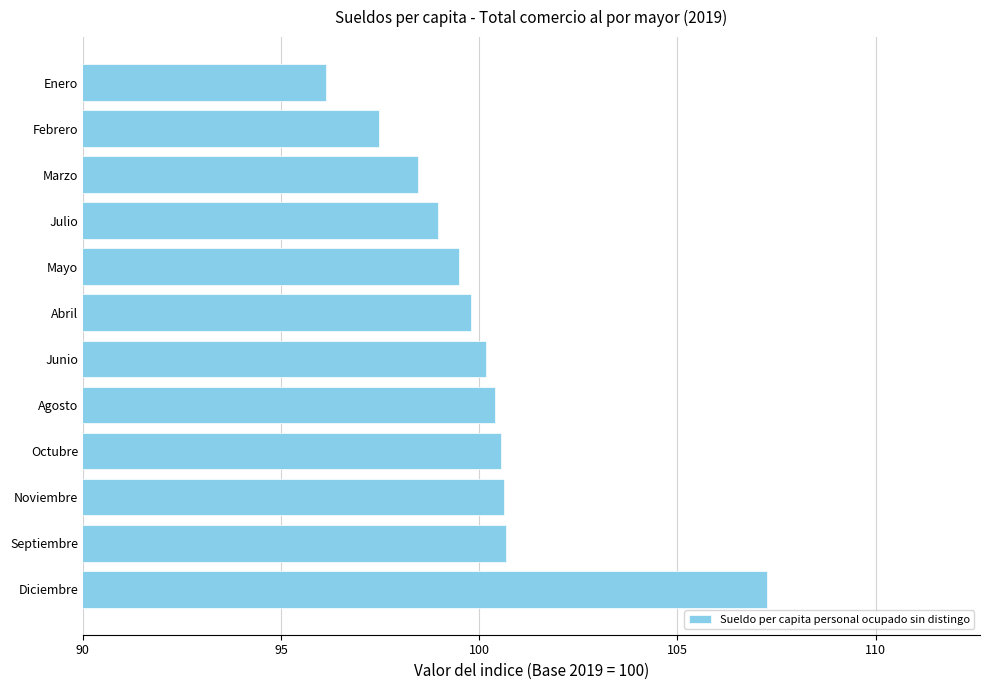

What is the change in value from Junio to Julio?

-1.2